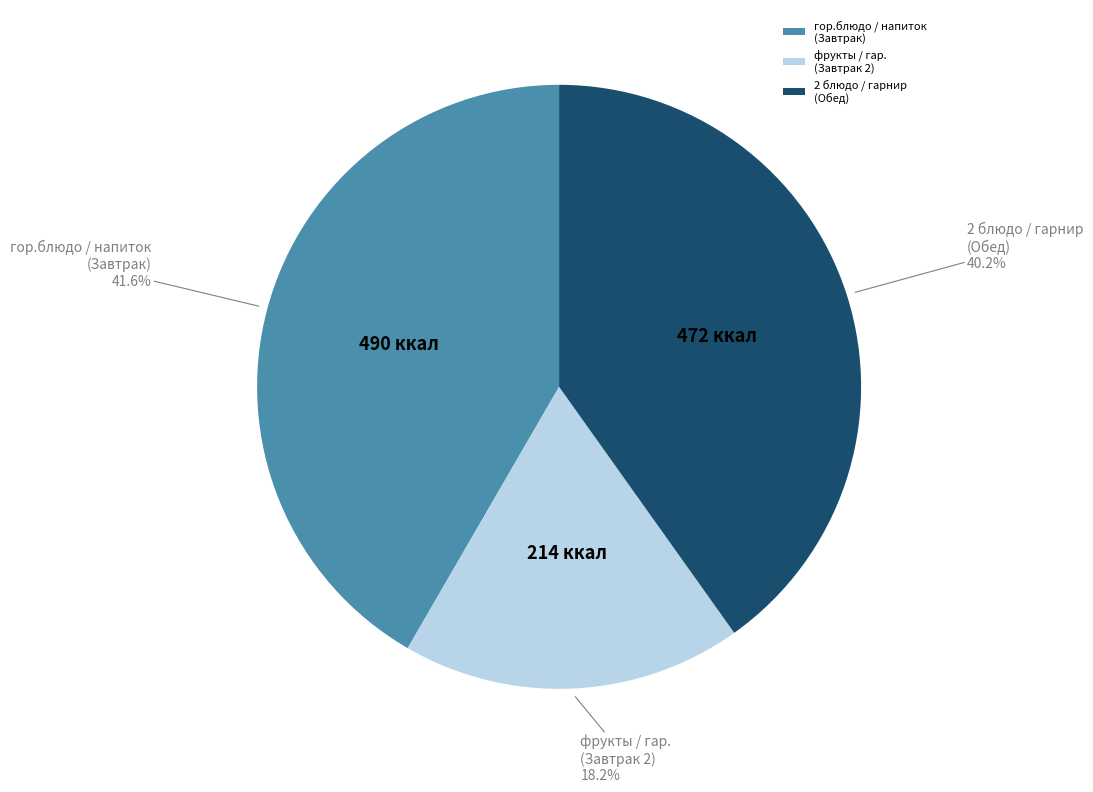

Which has a higher value, гор.блюдо / напиток (Завтрак) or фрукты / гар. (Завтрак 2)?

гор.блюдо / напиток (Завтрак)